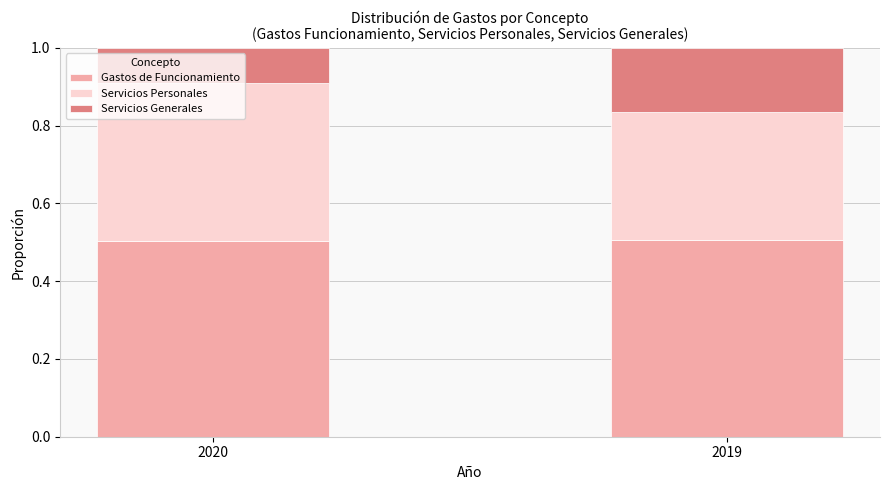

What is the average value of the Gastos de Funcionamiento series?

0.5